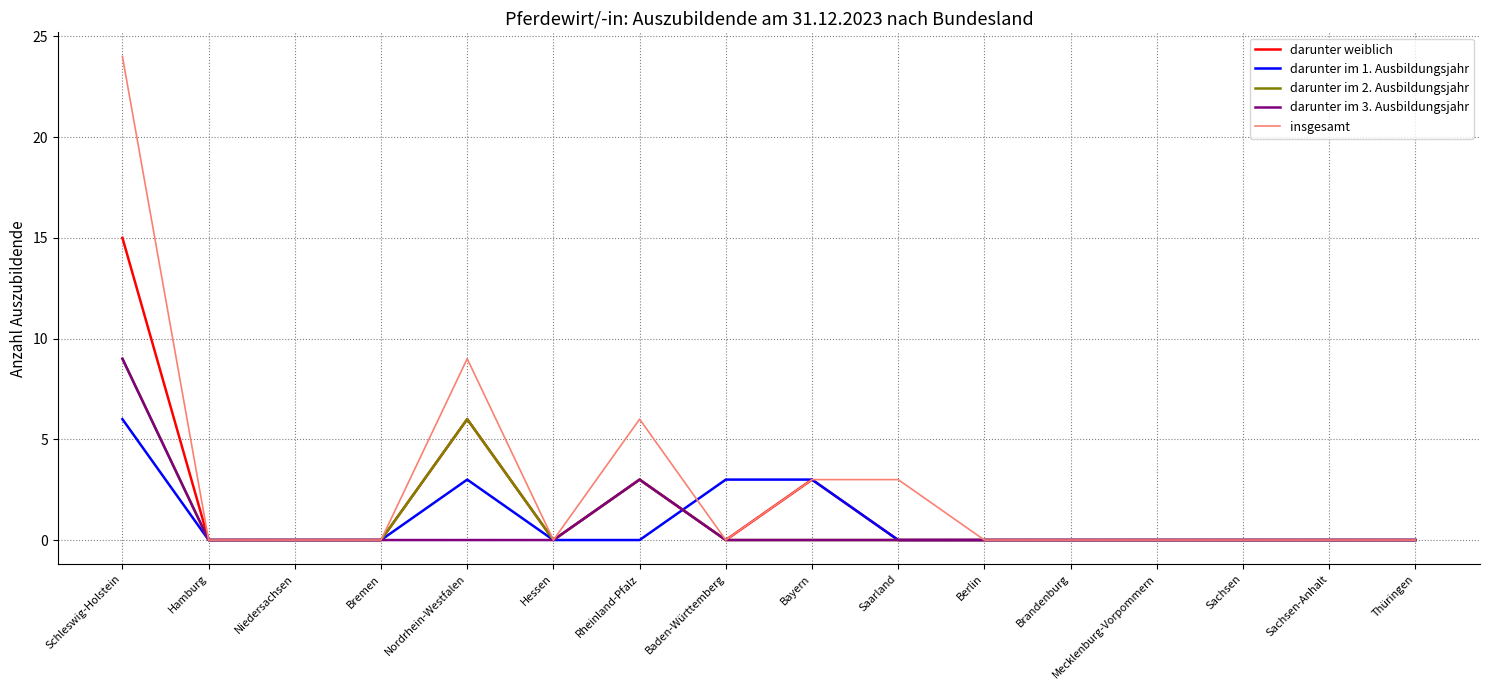

What is the average value of the insgesamt series?

3